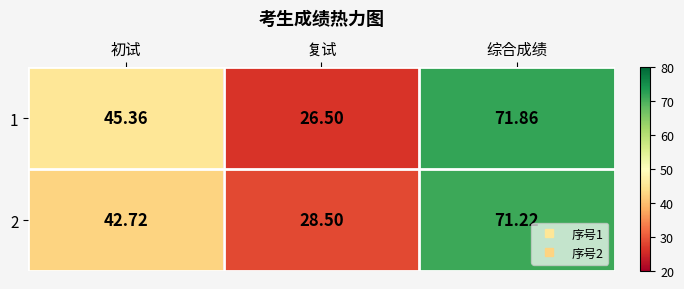

Where does the 1 series first go above 45?

初试